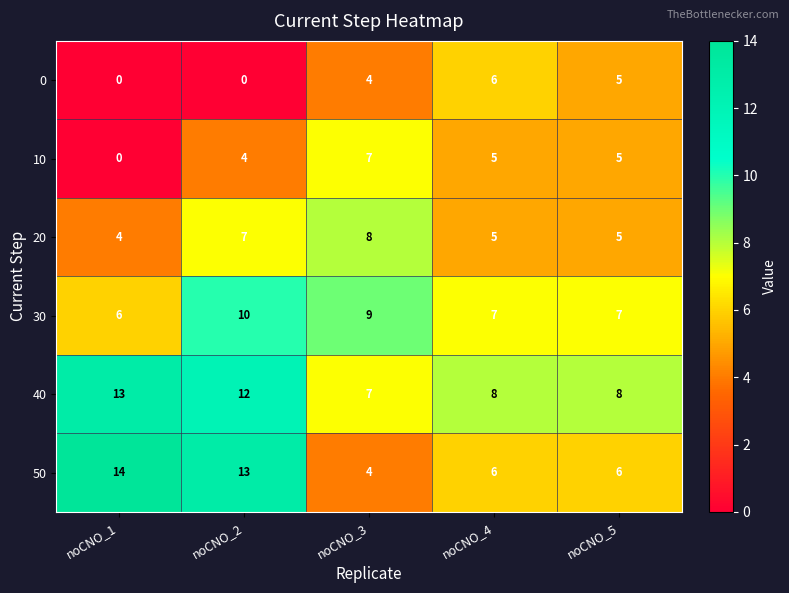

What is the average value of the 20 series?

6